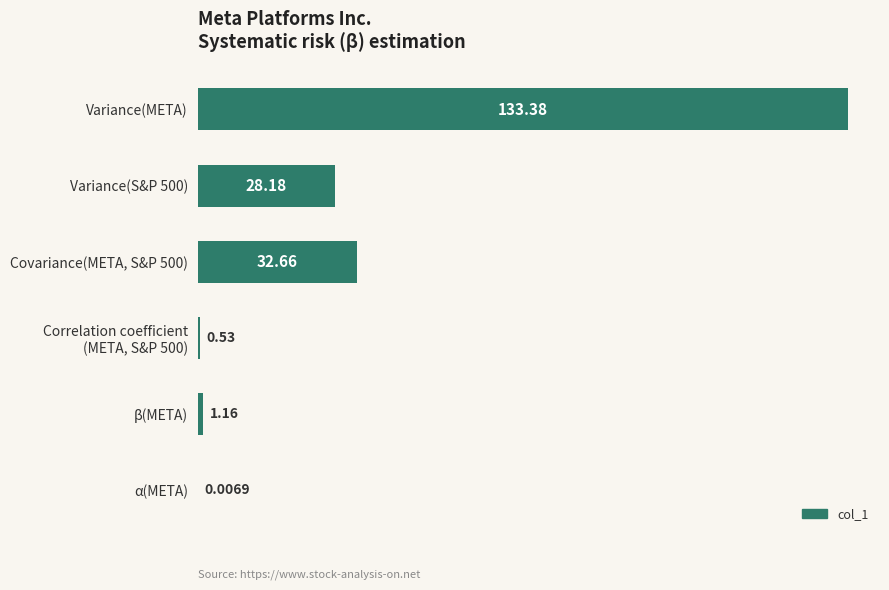

Between Variance(S&P 500) and α(META), which is larger?

Variance(S&P 500)